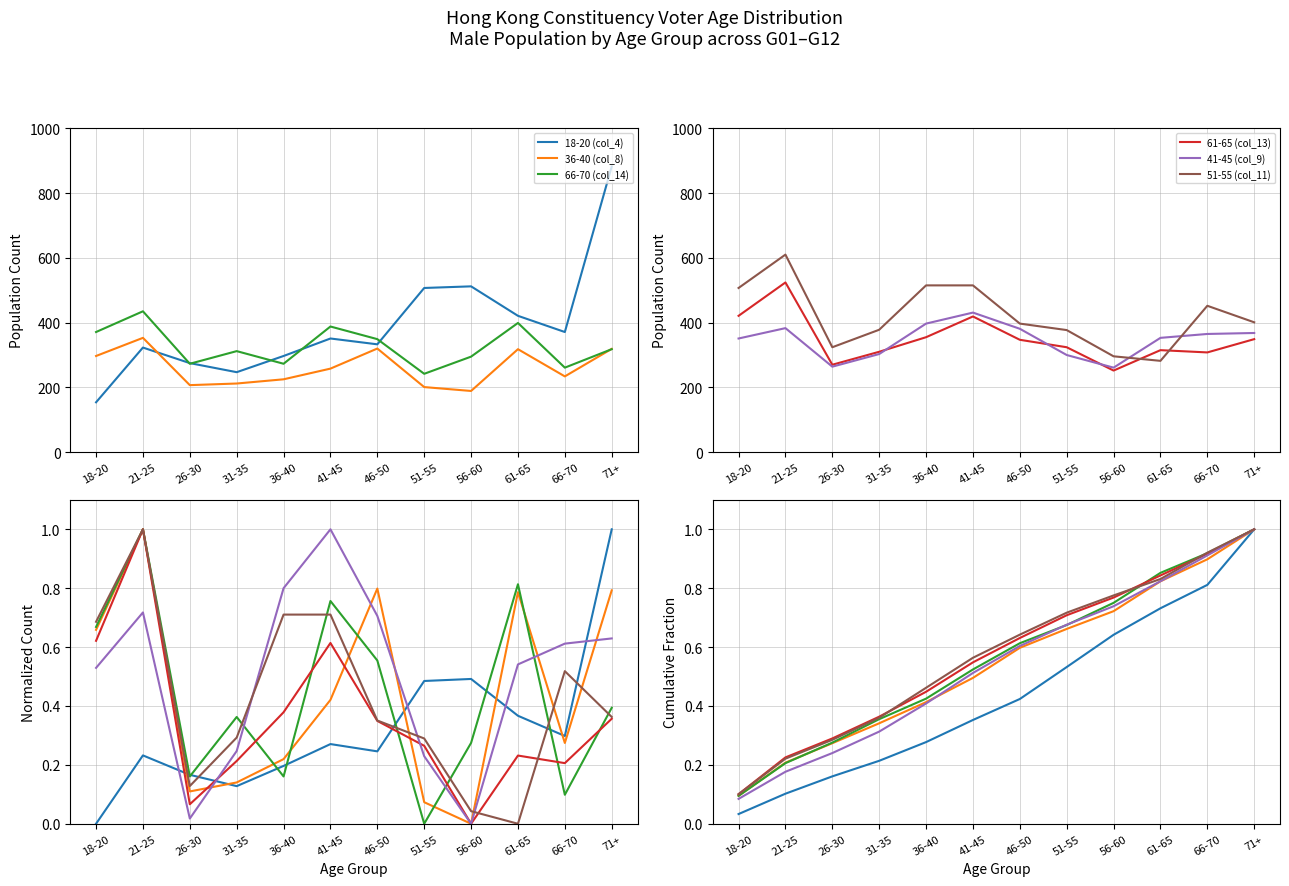

What is the highest value of the 66-70 (col_14) series?

1.0